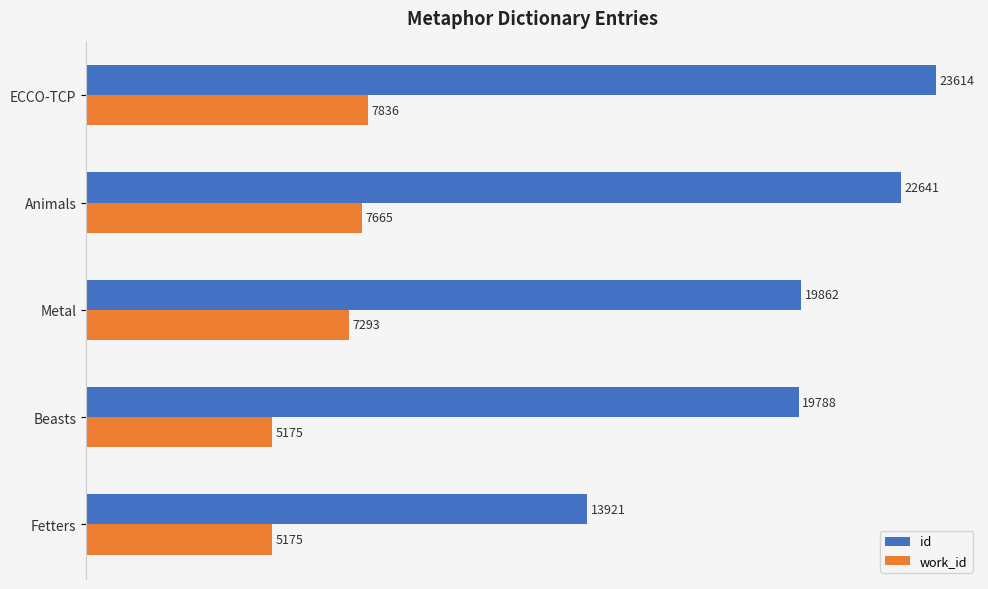

What is the difference between the second highest and minimum values in the work_id series?

2490